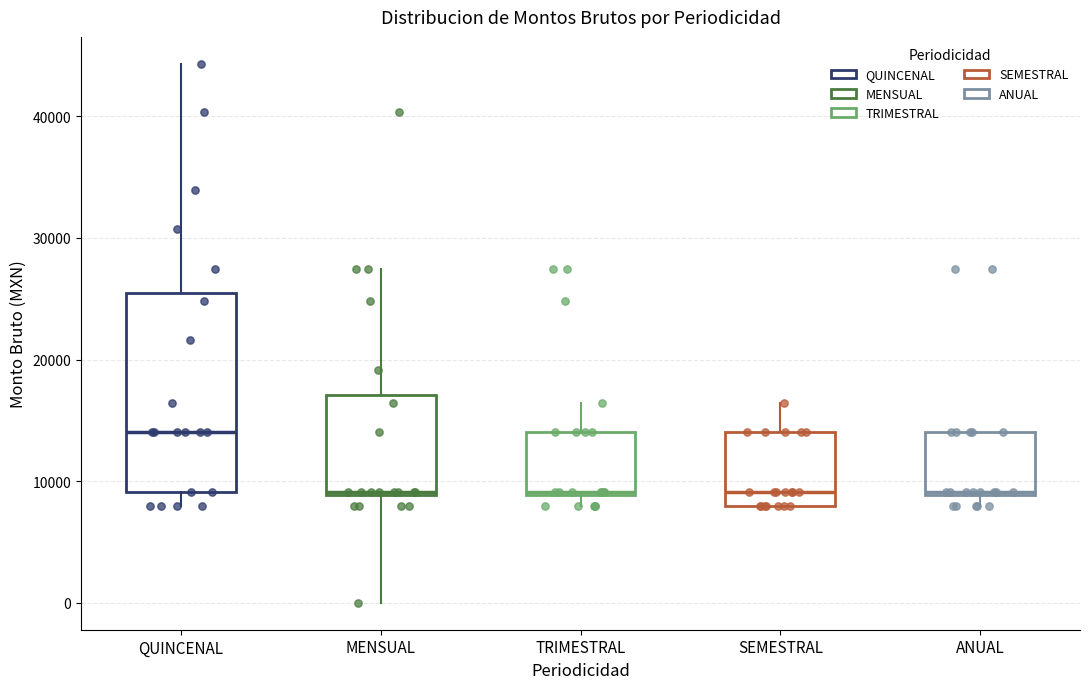

Where is the upper edge of the box for TRIMESTRAL on the y-axis? The values are not printed on the chart, so give them approximately, as read against the axis.

14000